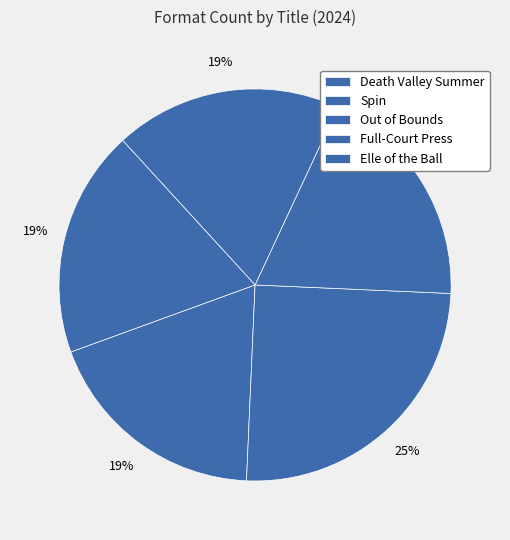

Is it true that Spin is 25% of the pie?

True